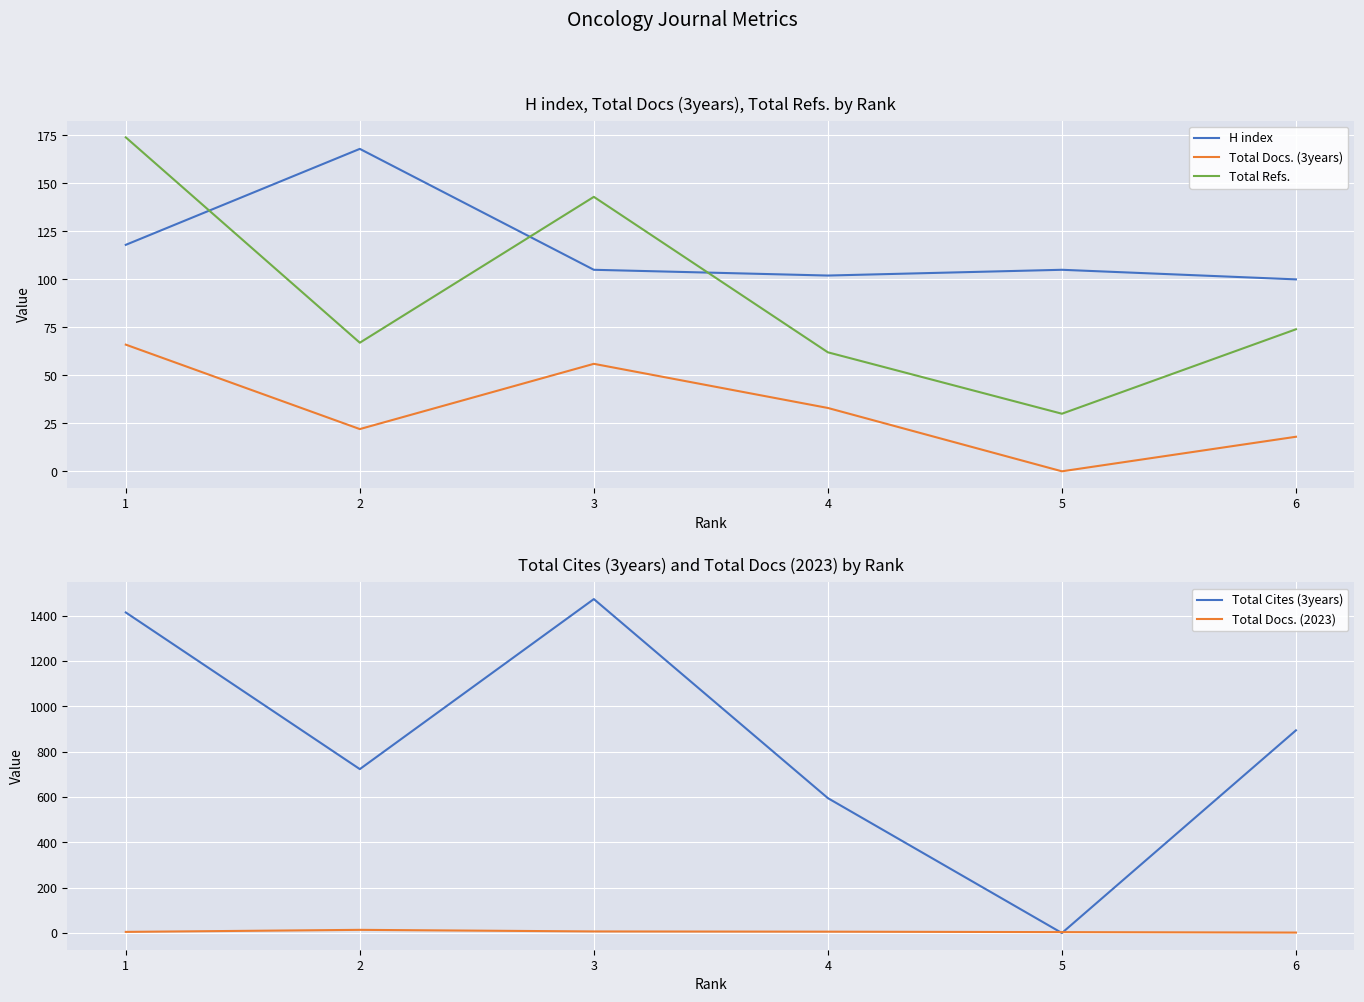

What are all the series names shown in the legend?

H index, Total Docs. (3years), Total Refs., Total Cites (3years), Total Docs. (2023)